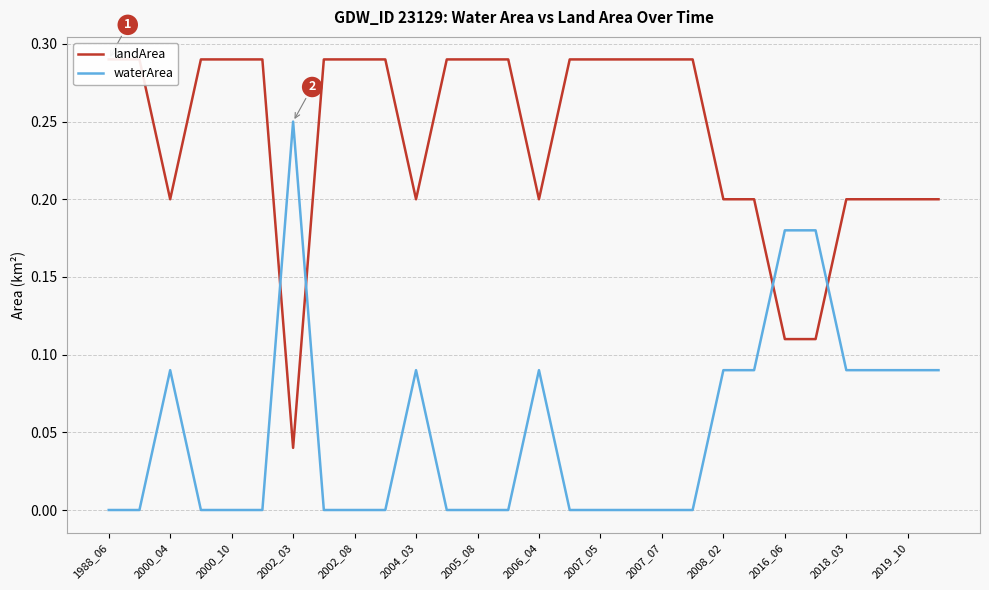

Which category has the highest value in the waterArea series?

2002_03